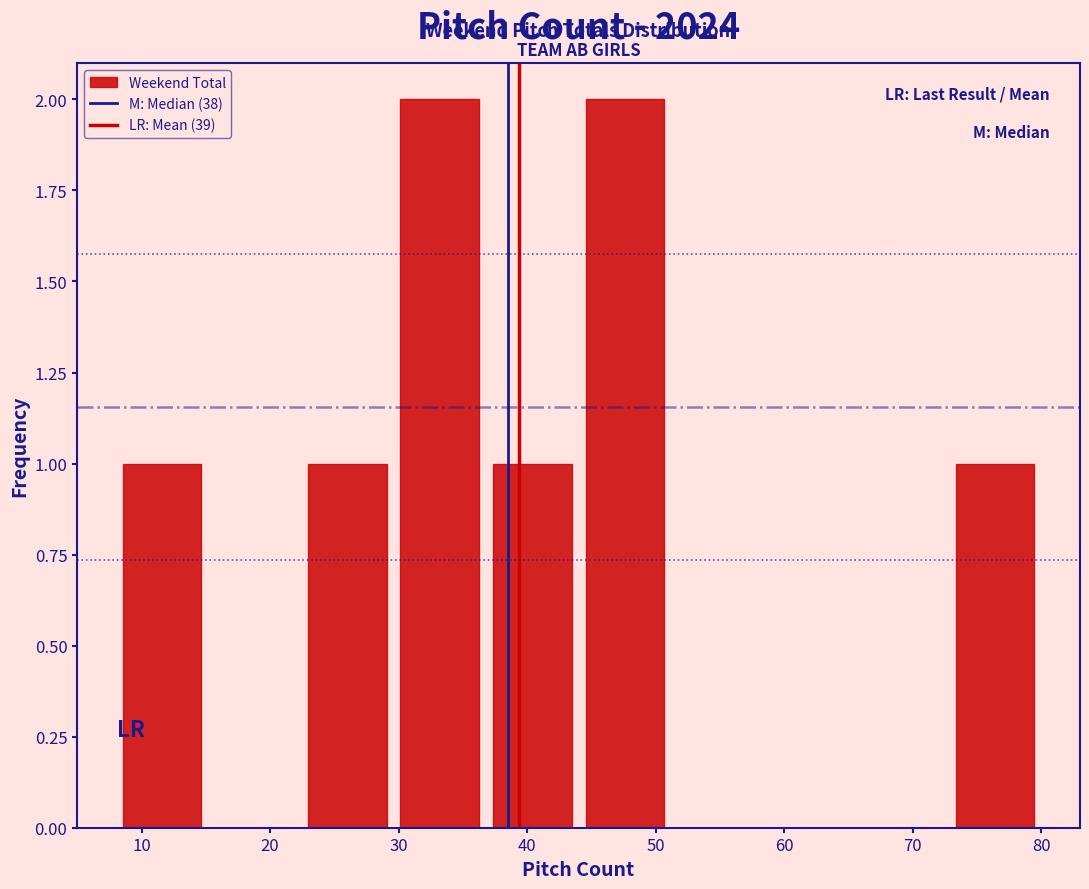

Reading left to right, transcribe this chart: for each bar, give the range it covers on the x-axis and its height. Neither the bar edges nor the heights are printed on the chart, so give them approximately, as read against the axes.

8.0 to 15.2: 1
15.2 to 22.4: 0
22.4 to 29.6: 1
29.6 to 36.8: 2
36.8 to 44.0: 1
44.0 to 51.2: 2
51.2 to 58.4: 0
58.4 to 65.6: 0
65.6 to 72.8: 0
72.8 to 80.0: 1